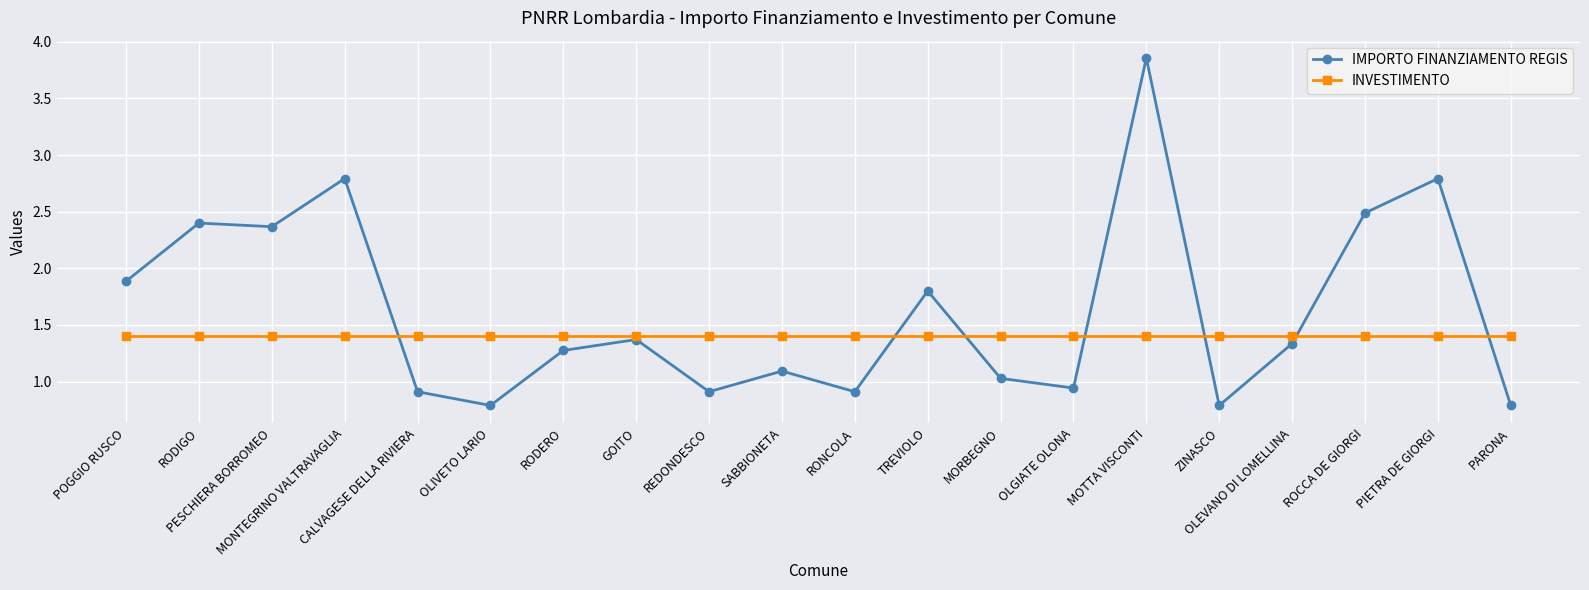

What is the spread (max minus min) of values at CALVAGESE DELLA RIVIERA?

0.5